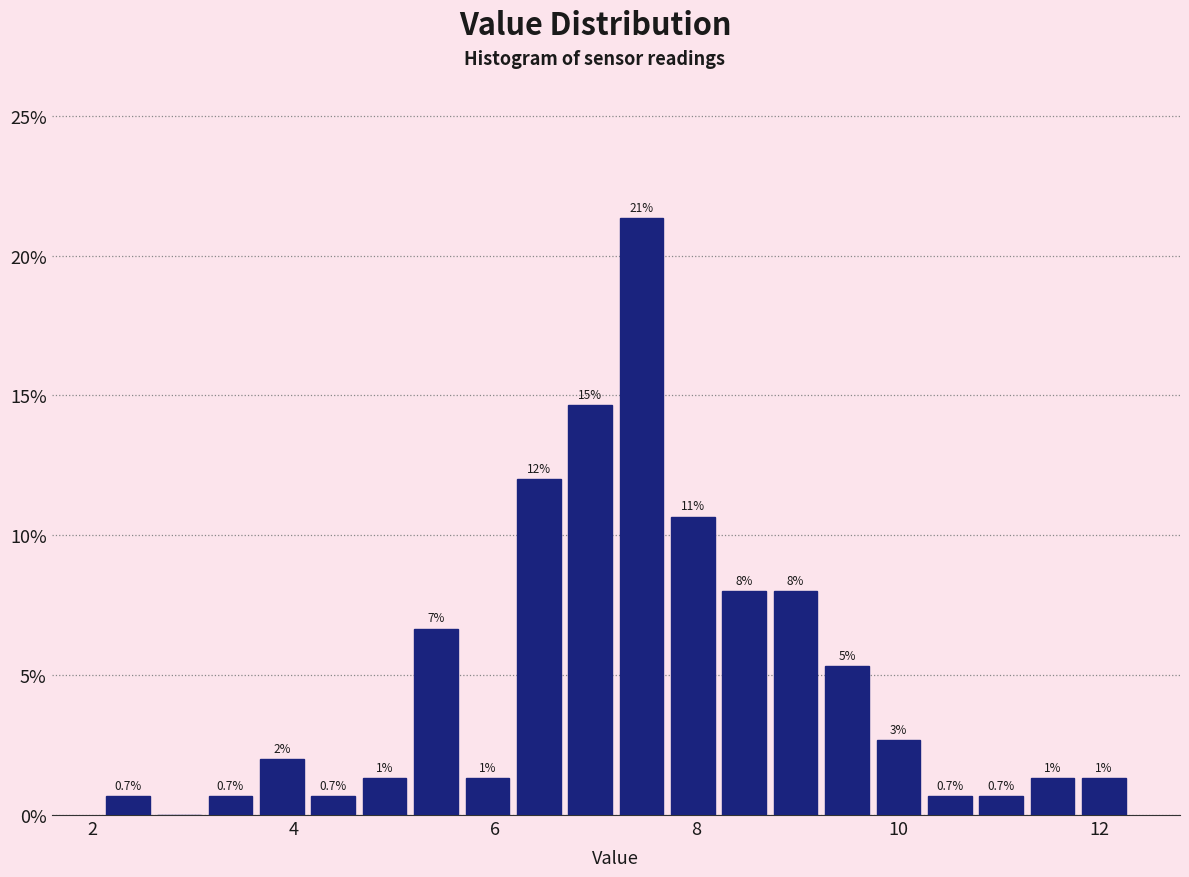

Read against the x-axis, roughly where is the centre of the tallest bar?

7.4